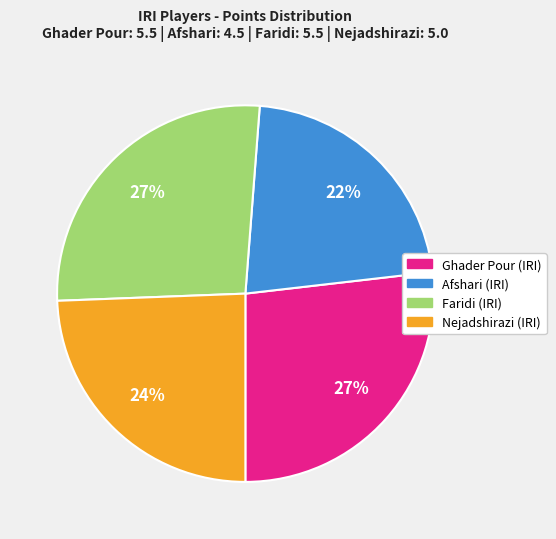

Count the number of slices in the pie.

4